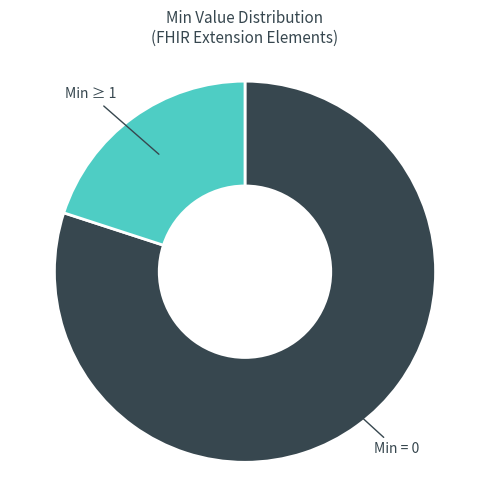

Between Min ≥ 1 and Min = 0, which is larger?

Min = 0